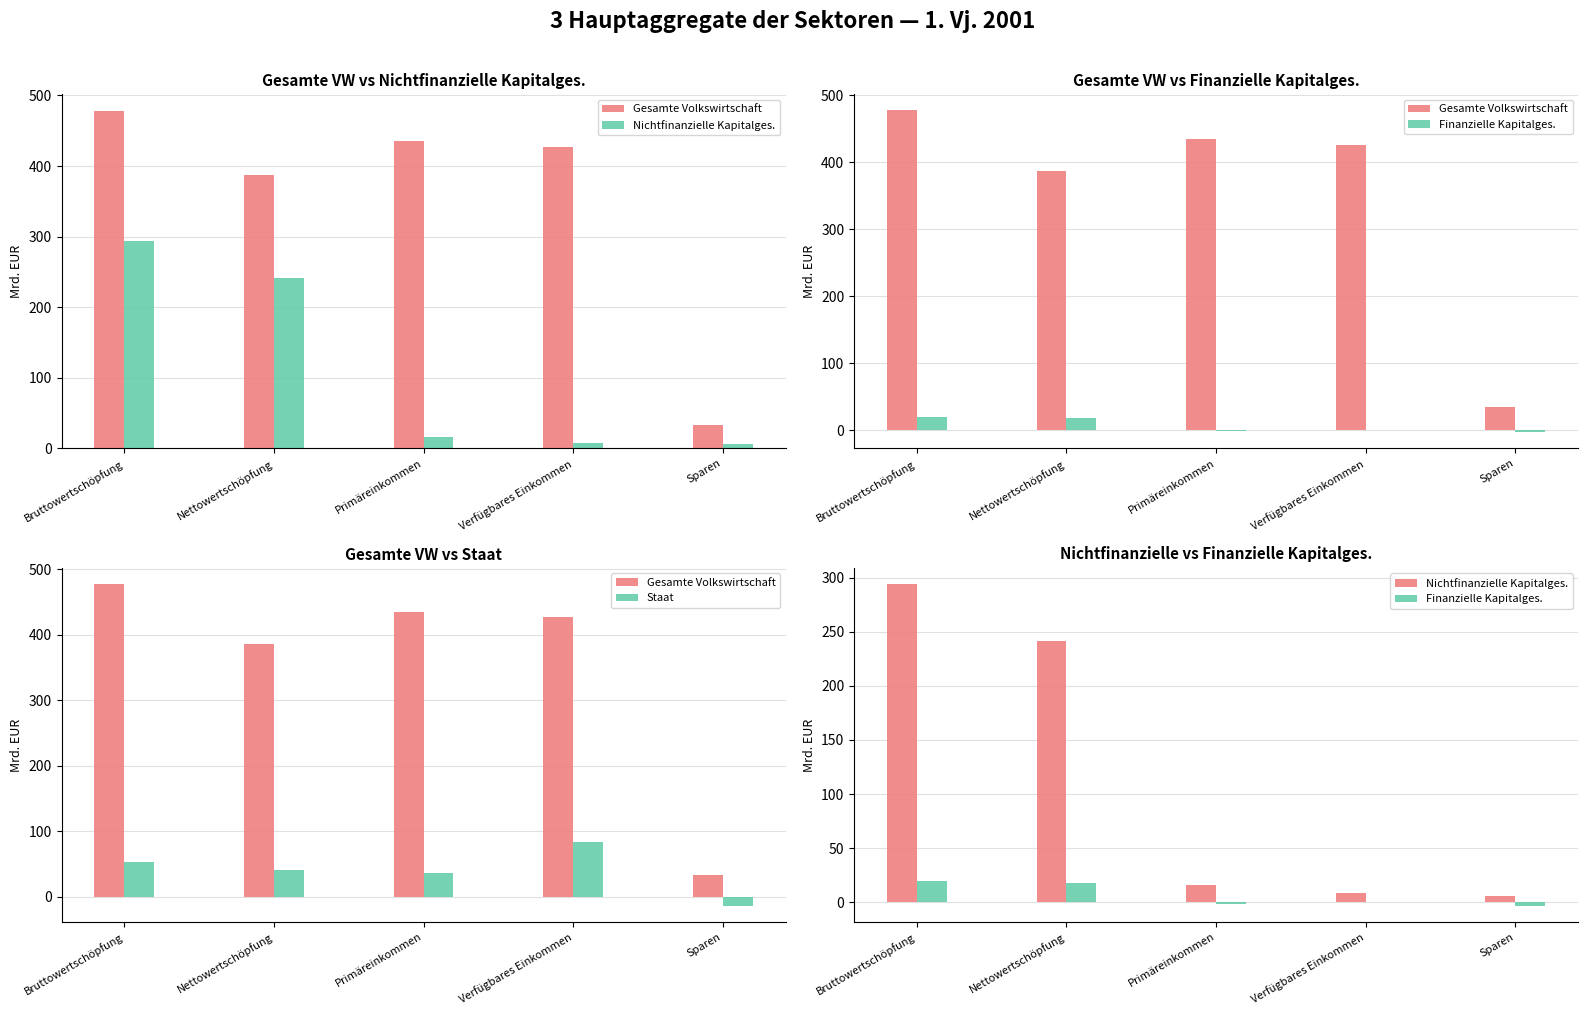

What is the spread (max minus min) of values at Nettowertschöpfung?

369.3